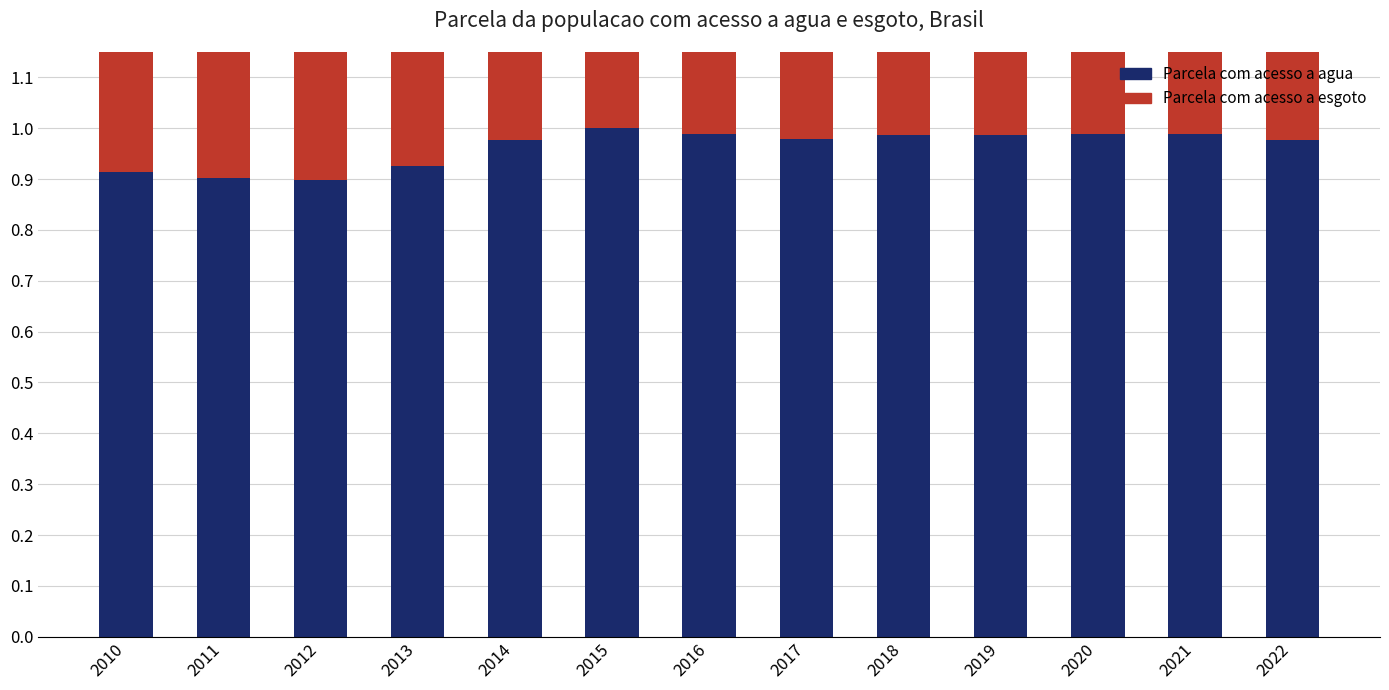

List the series in order of their peak value, lowest first.

Parcela com acesso a esgoto, Parcela com acesso a agua